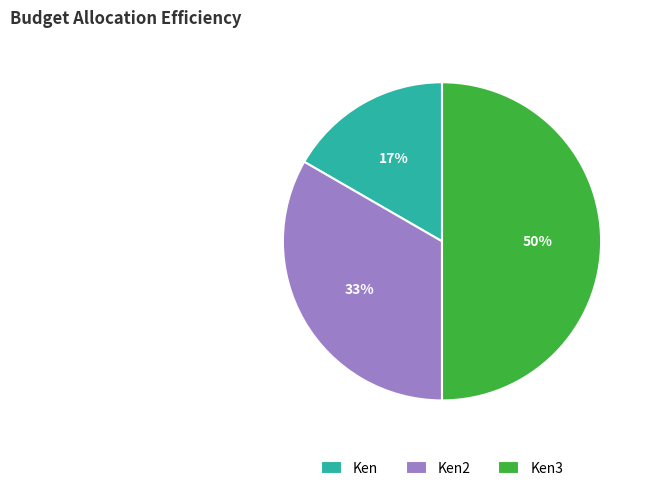

What percentage is the Ken3 slice, to the nearest percent?

50%